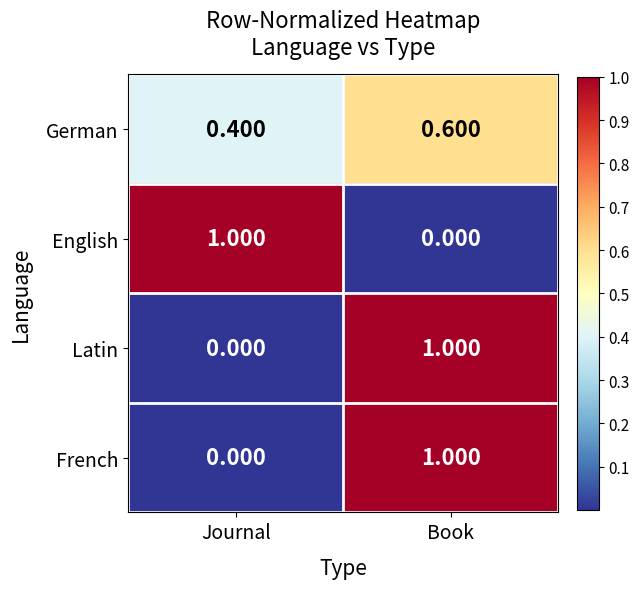

At which label is French closest to 0?

Journal